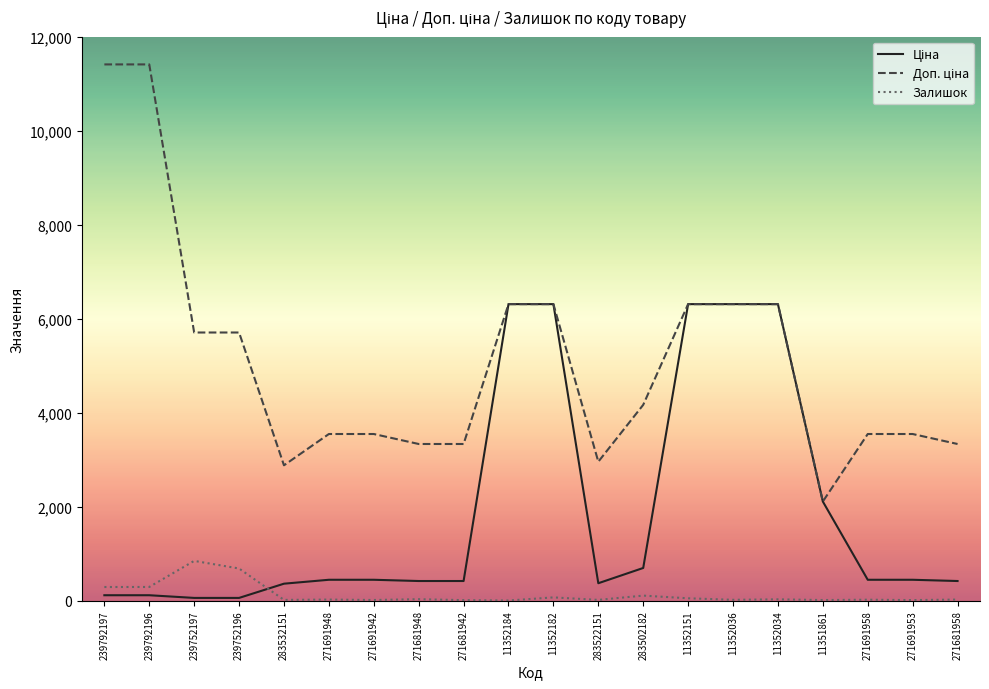

What is the maximum value shown in the chart?

11410.0